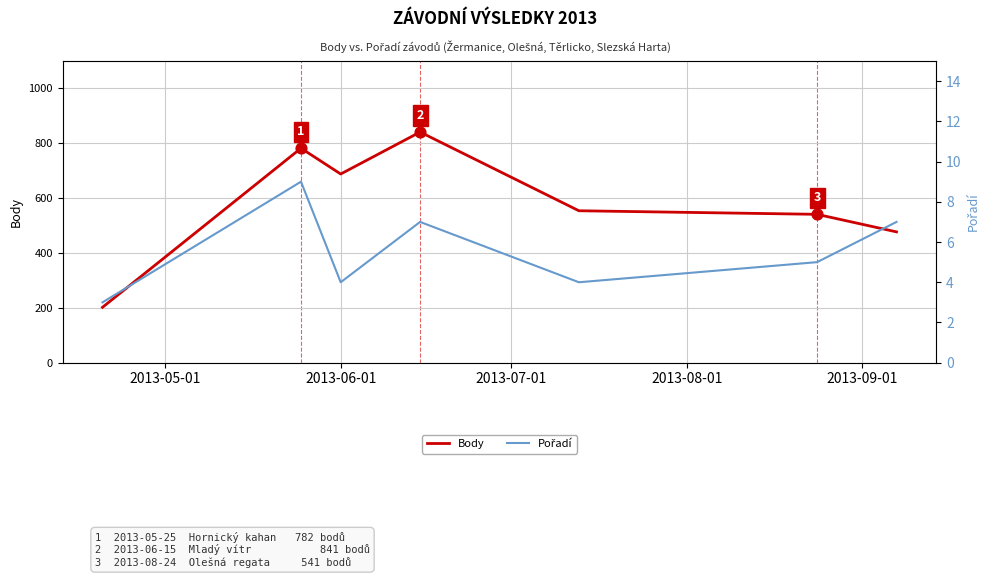

What is the maximum value for Body?

841